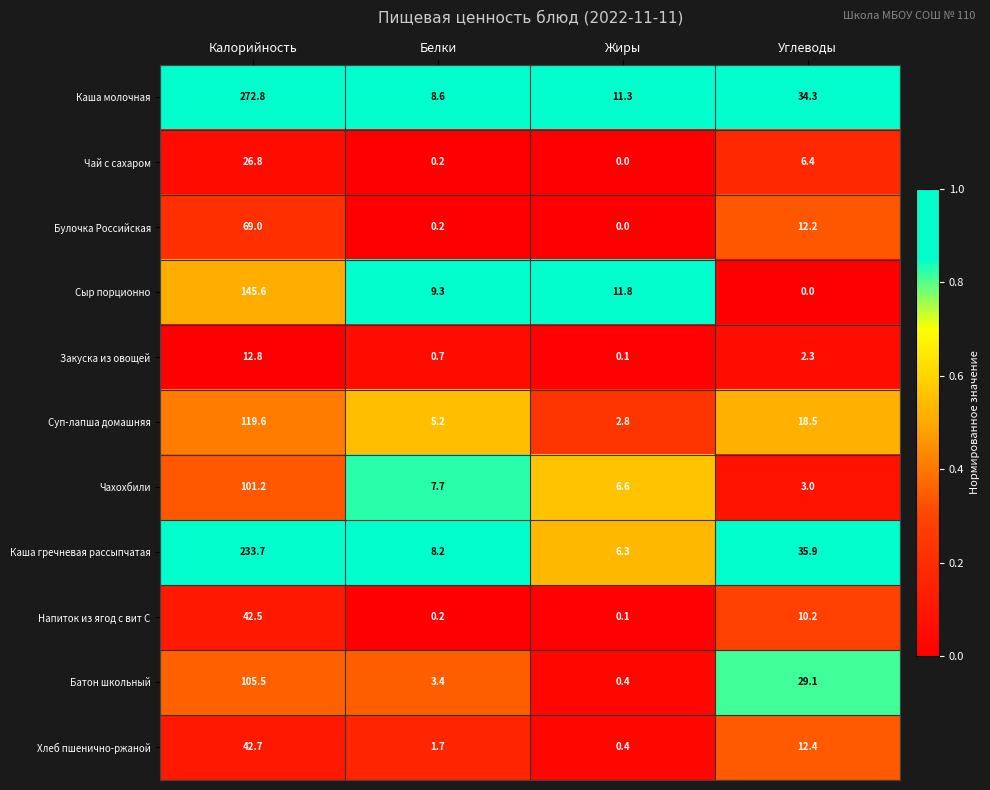

What is the difference between the Каша молочная values at Калорийность and Белки?

264.2